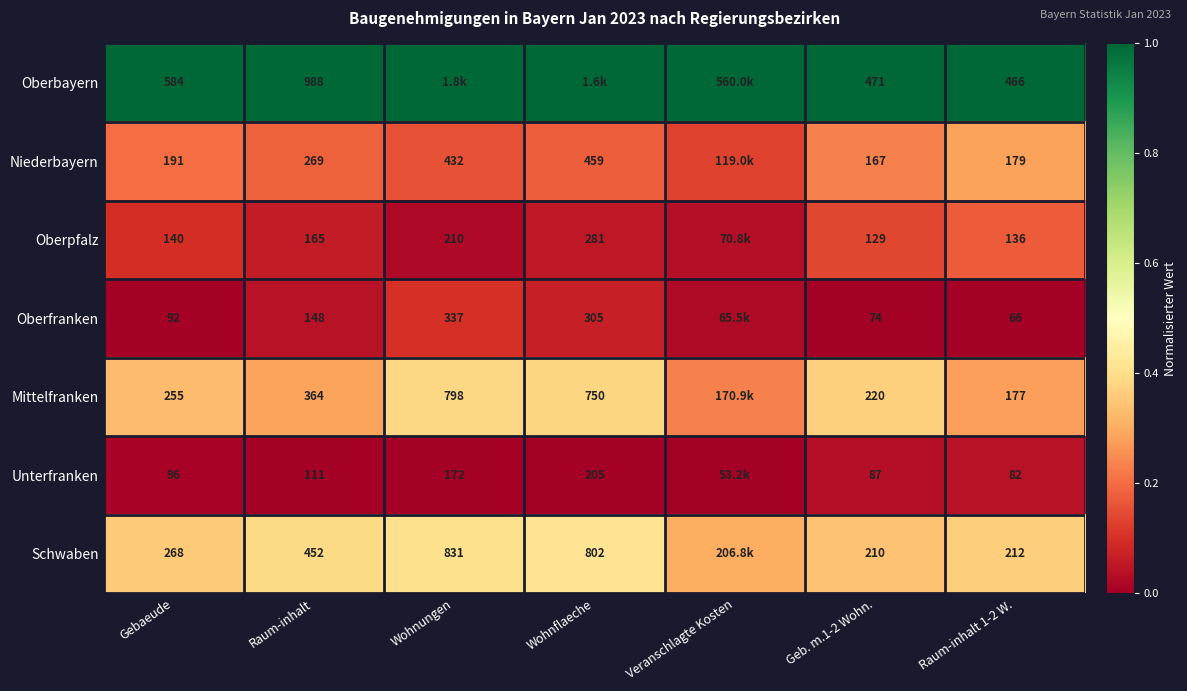

Is the value of Schwaben at Gebaeude greater than the value of Oberpfalz at Gebaeude?

Yes